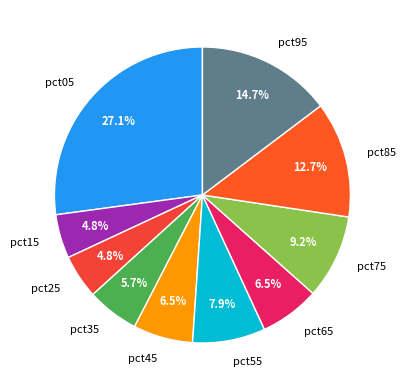

What percentage is the pct15 slice, to the nearest percent?

5%